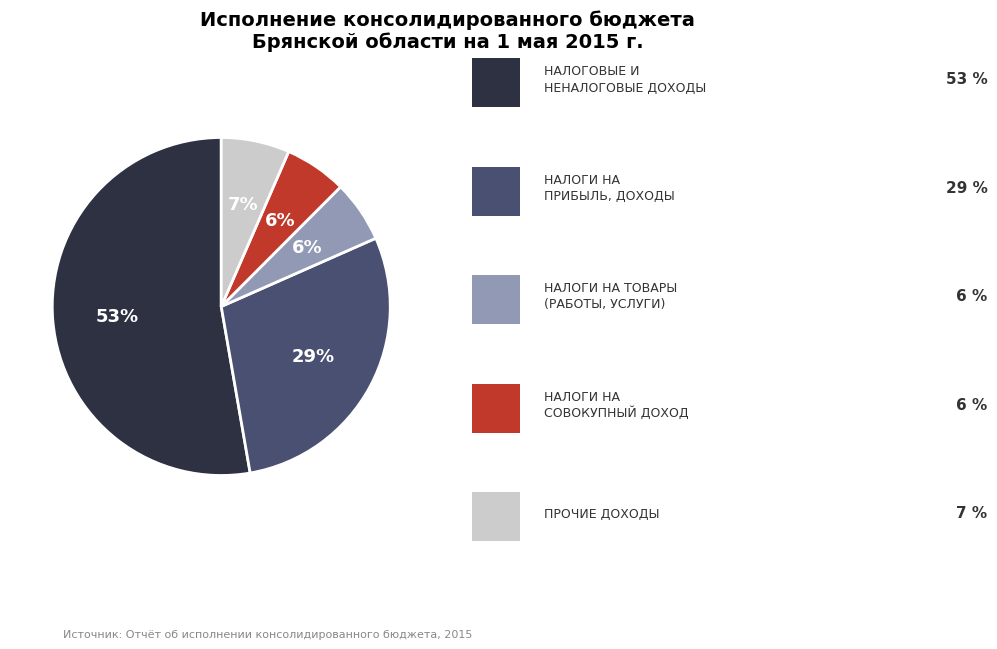

How many segments does this pie chart have?

5